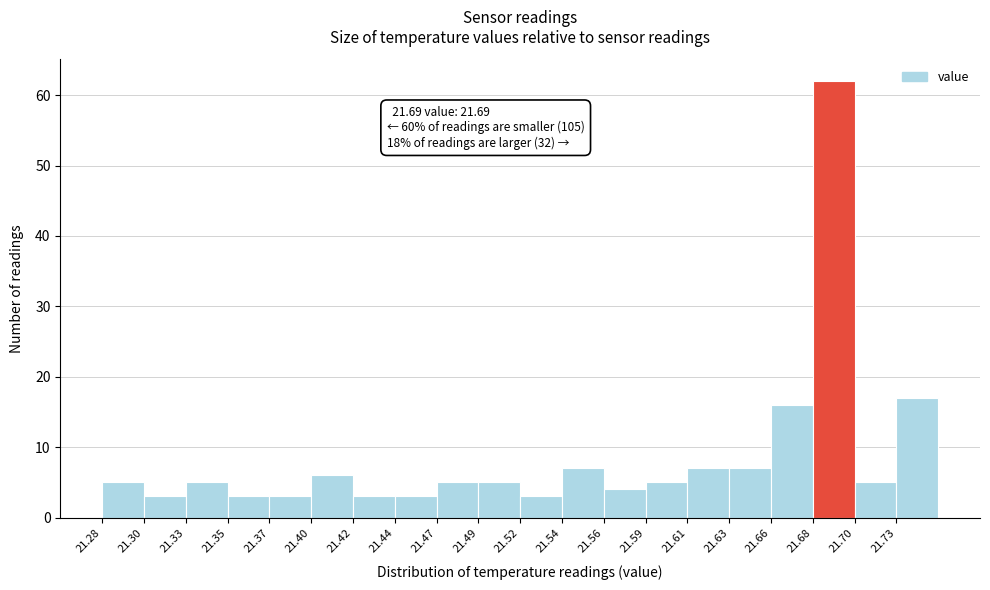

Which range on the x-axis has the tallest bar?

21.680 to 21.705